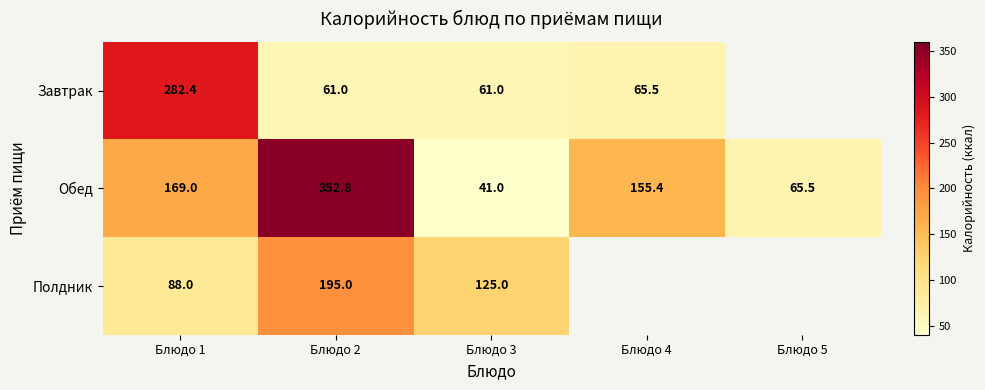

Between Блюдо 1 and Блюдо 2, which series saw the biggest shift?

Завтрак